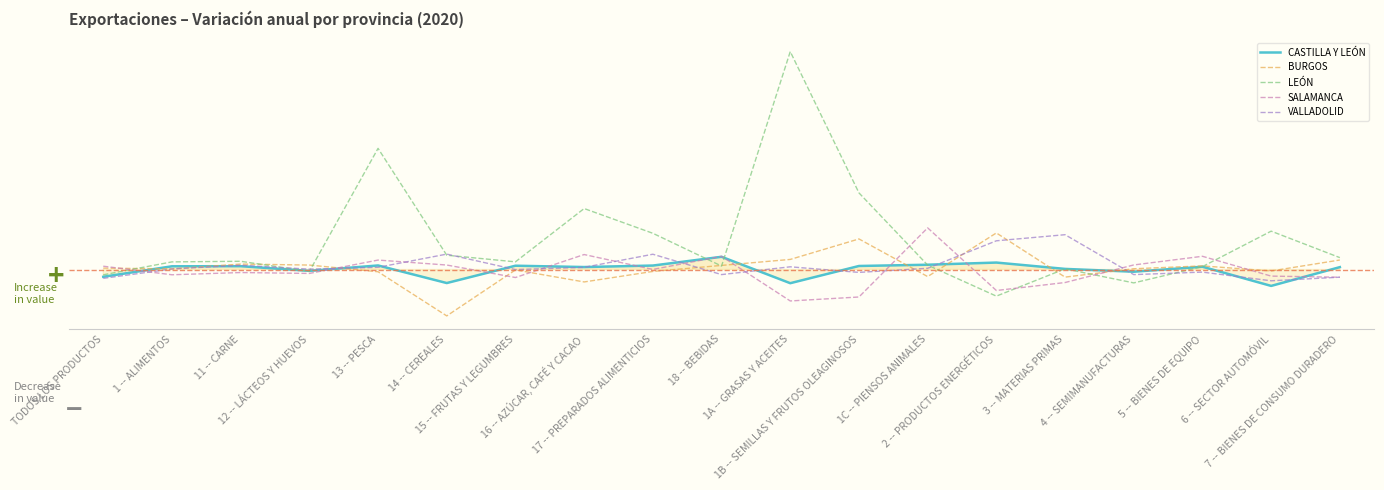

Where do LEÓN and VALLADOLID first cross each other?

11 -- CARNE and 12 -- LÁCTEOS Y HUEVOS